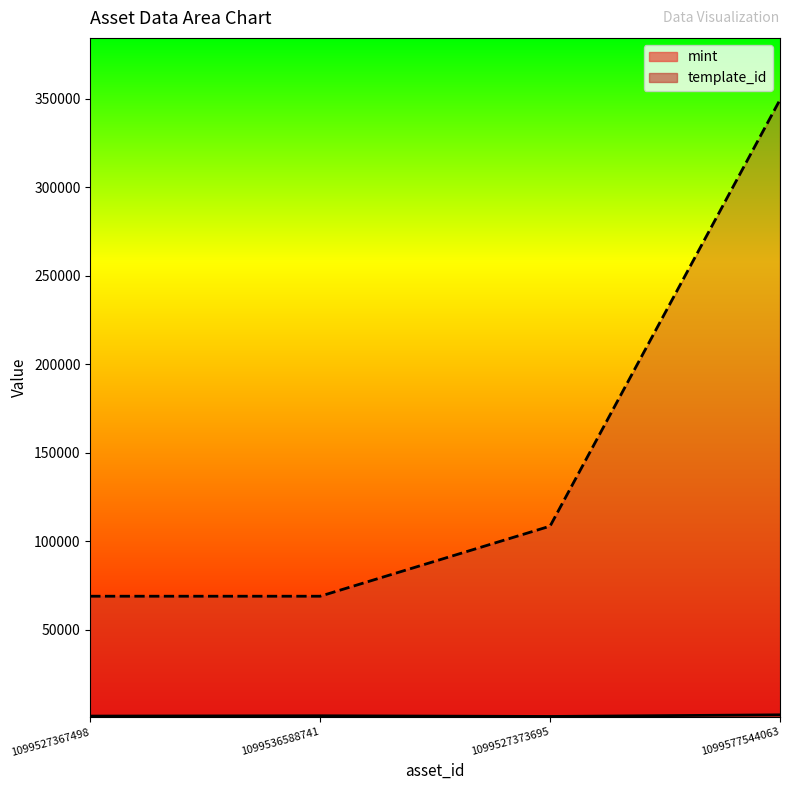

What is the sum of the template_id values at 1099536588741 and 1099577544063?

418397